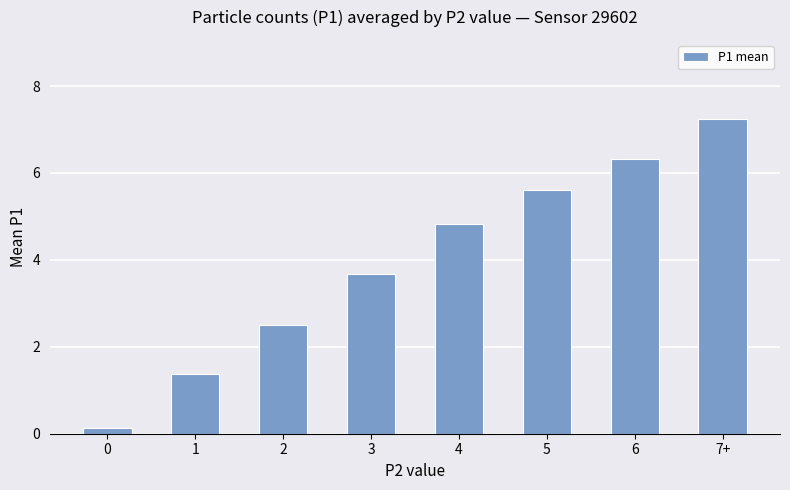

At which label does the data first exceed 4?

4